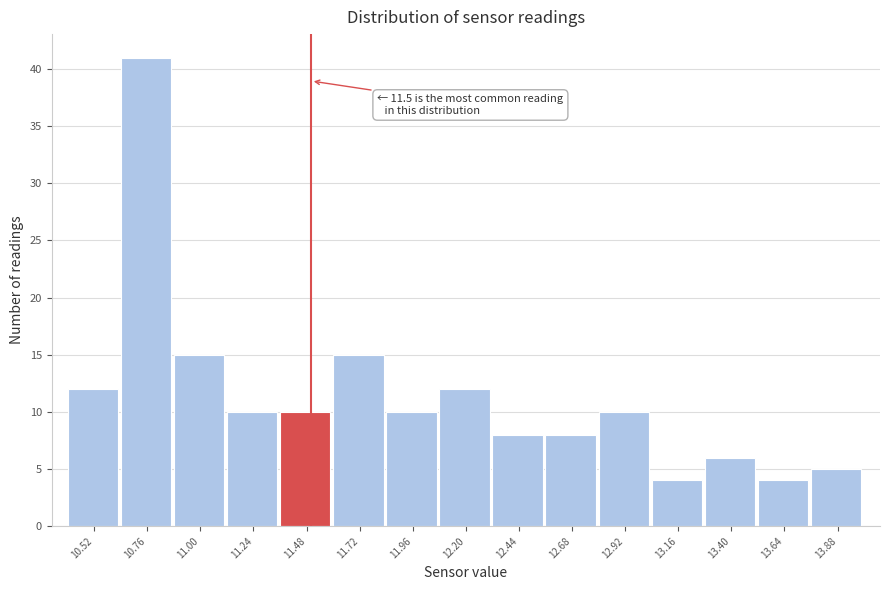

Over which range of the x-axis is the bar tallest?

10.64 to 10.88